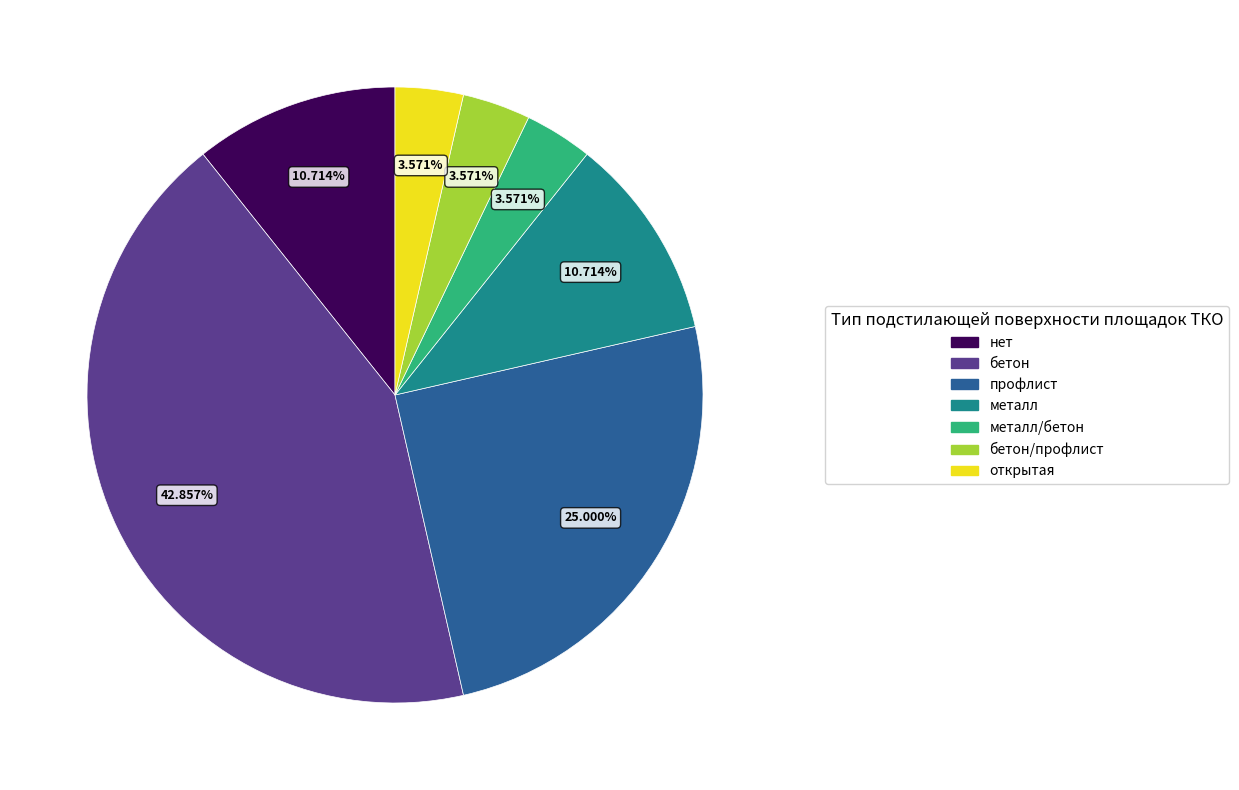

Is there a majority slice in this chart?

No